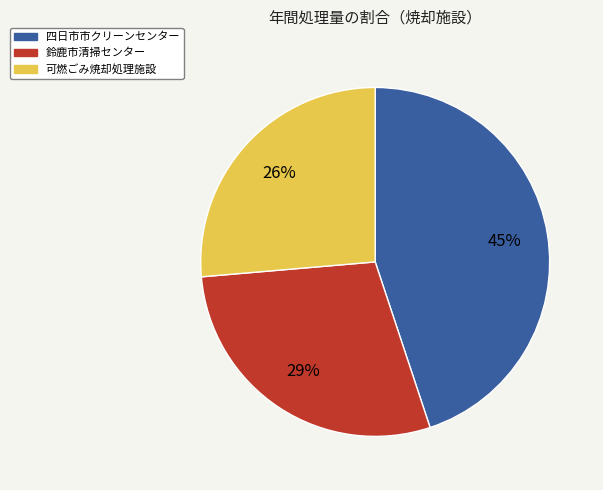

Is there any slice that represents more than half of the pie?

No